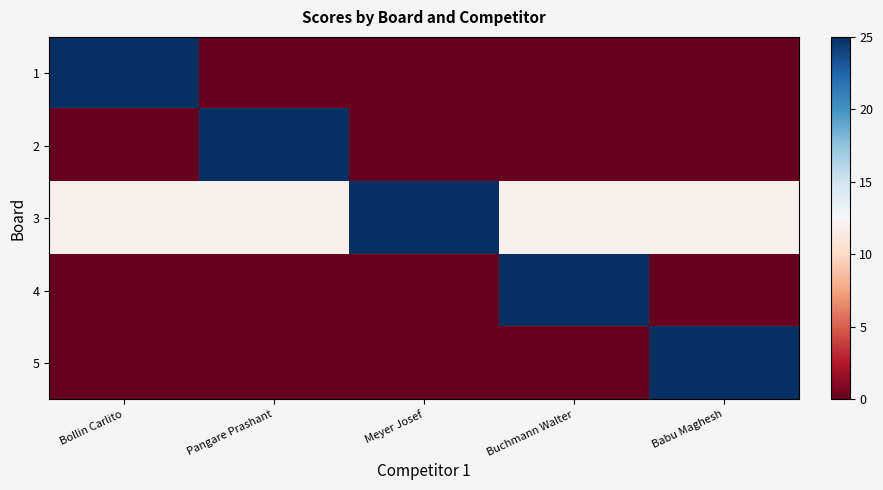

List the series in order of their peak value, lowest first.

1, 2, 3, 4, 5